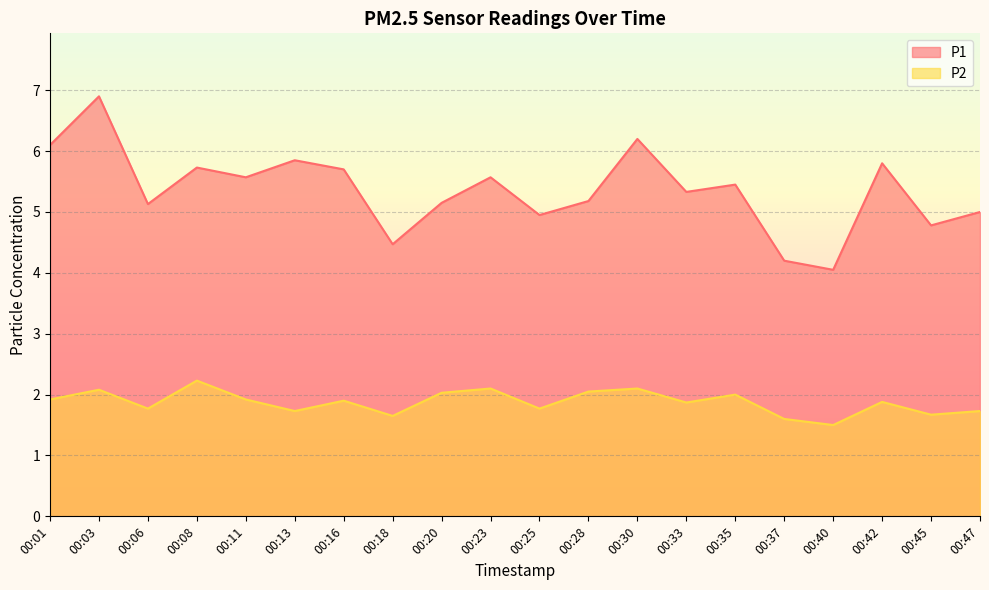

True or false: P2 and P1 cross at least once.

False